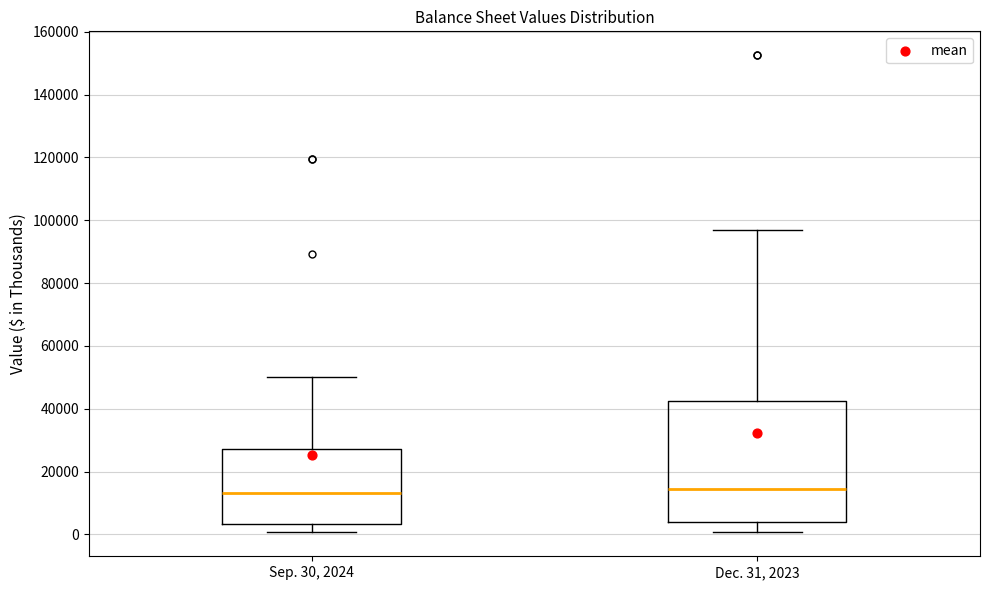

Which box is the tallest, from its lower edge to its upper edge?

Dec. 31, 2023